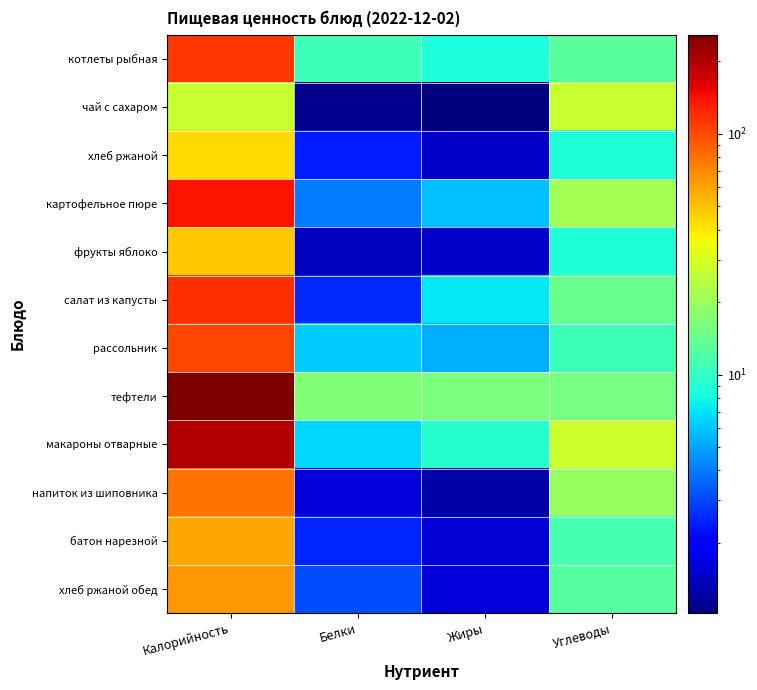

At how many categories does at least one series exceed 43?

1